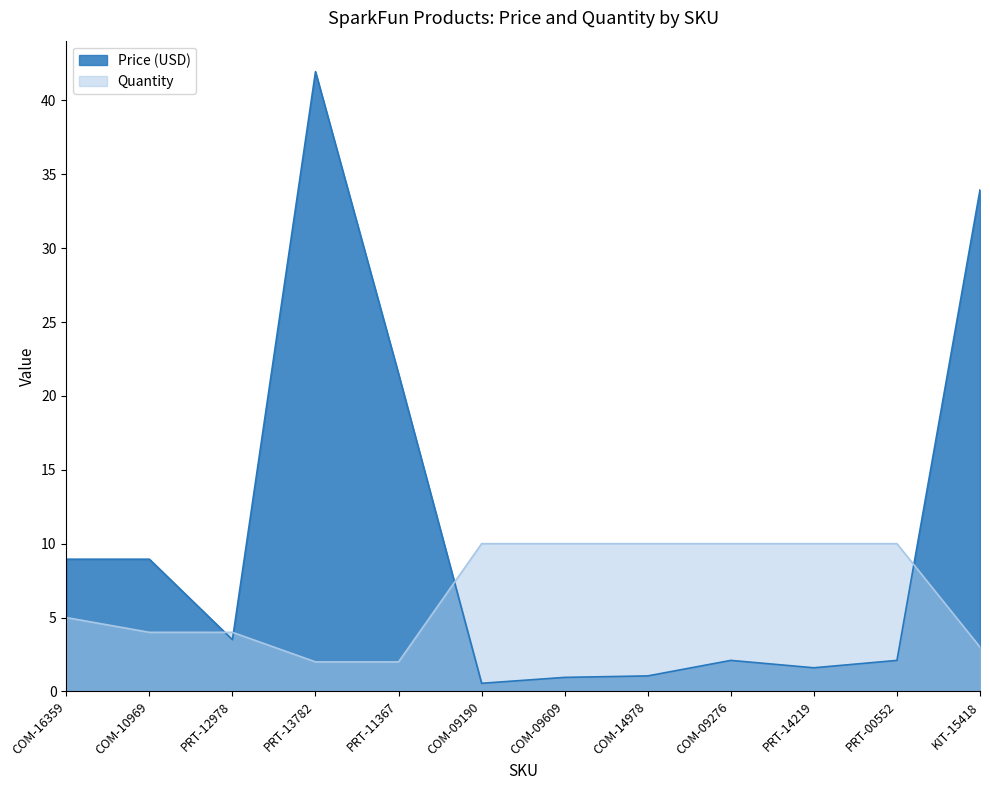

Reading right to left, extract all data points from this chart.

Price (USD): KIT-15418=34.0	PRT-00552=2.1	PRT-14219=1.6	COM-09276=2.1	COM-14978=1.1	COM-09609=0.9	COM-09190=0.6	PRT-11367=21.5	PRT-13782=42.0	PRT-12978=3.5	COM-10969=8.9	COM-16359=8.9
Quantity: KIT-15418=3.0	PRT-00552=10.0	PRT-14219=10.0	COM-09276=10.0	COM-14978=10.0	COM-09609=10.0	COM-09190=10.0	PRT-11367=2.0	PRT-13782=2.0	PRT-12978=4.0	COM-10969=4.0	COM-16359=5.0